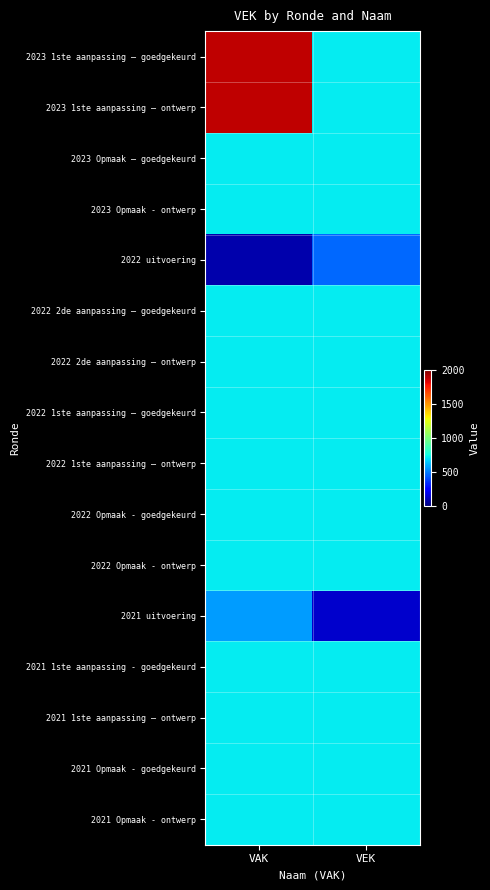

At VEK, list the series in order from largest to smallest.

2023 1ste aanpassing – goedgekeurd, 2023 1ste aanpassing – ontwerp, 2023 Opmaak – goedgekeurd, 2023 Opmaak - ontwerp, 2022 2de aanpassing – goedgekeurd, 2022 2de aanpassing – ontwerp, 2022 1ste aanpassing – goedgekeurd, 2022 1ste aanpassing – ontwerp, 2022 Opmaak - goedgekeurd, 2022 Opmaak - ontwerp, 2021 1ste aanpassing - goedgekeurd, 2021 1ste aanpassing – ontwerp, 2021 Opmaak - goedgekeurd, 2021 Opmaak - ontwerp, 2022 uitvoering, 2021 uitvoering